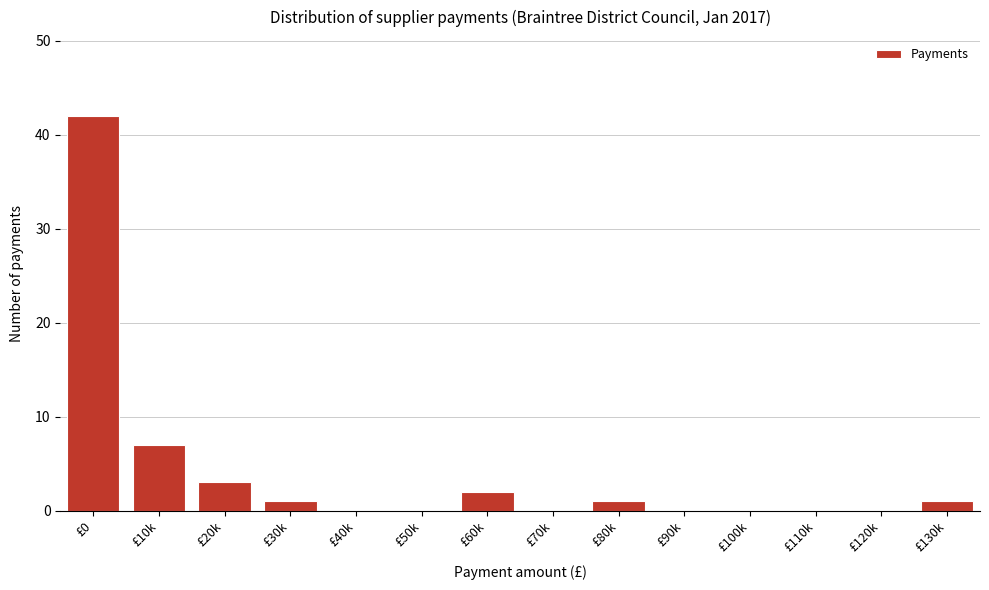

Reading left to right, extract all data points from this chart.

£0=42	£10k=7	£20k=3	£30k=1	£40k=0	£50k=0	£60k=2	£70k=0	£80k=1	£90k=0	£100k=0	£110k=0	£120k=0	£130k=1